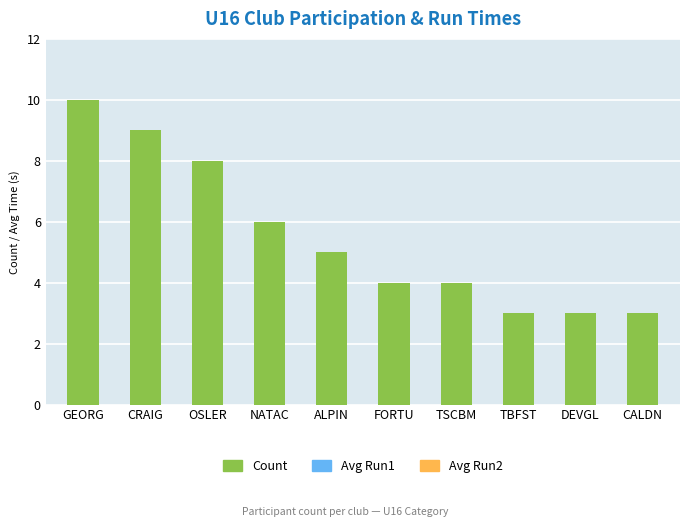

What is the label of the 1st bar from the left?

GEORG